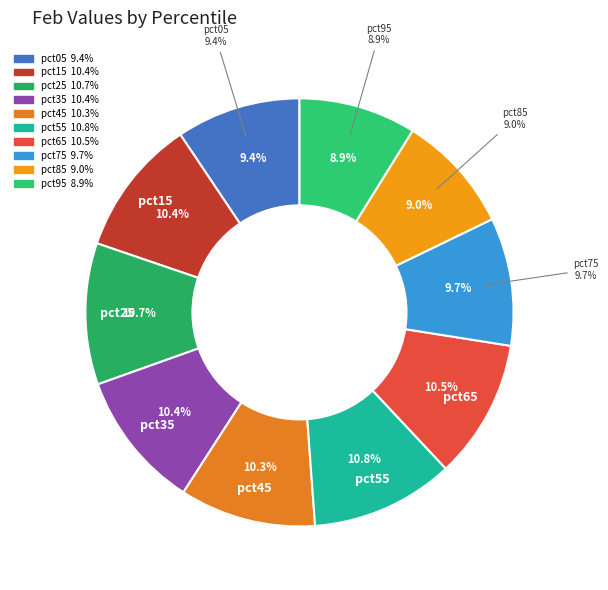

Does pct05 account for over 50% of the chart?

No